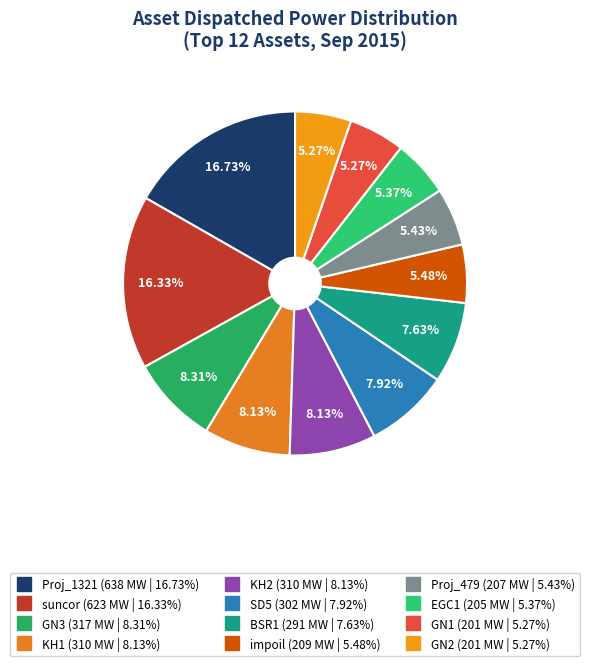

What percentage is the Proj_1321 slice, to the nearest percent?

17%